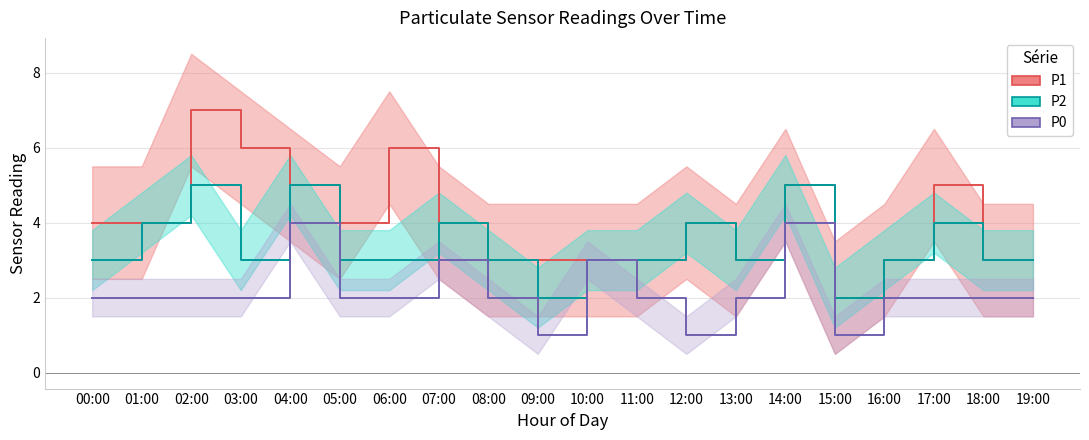

Which label corresponds to the largest value in the chart?

02:00